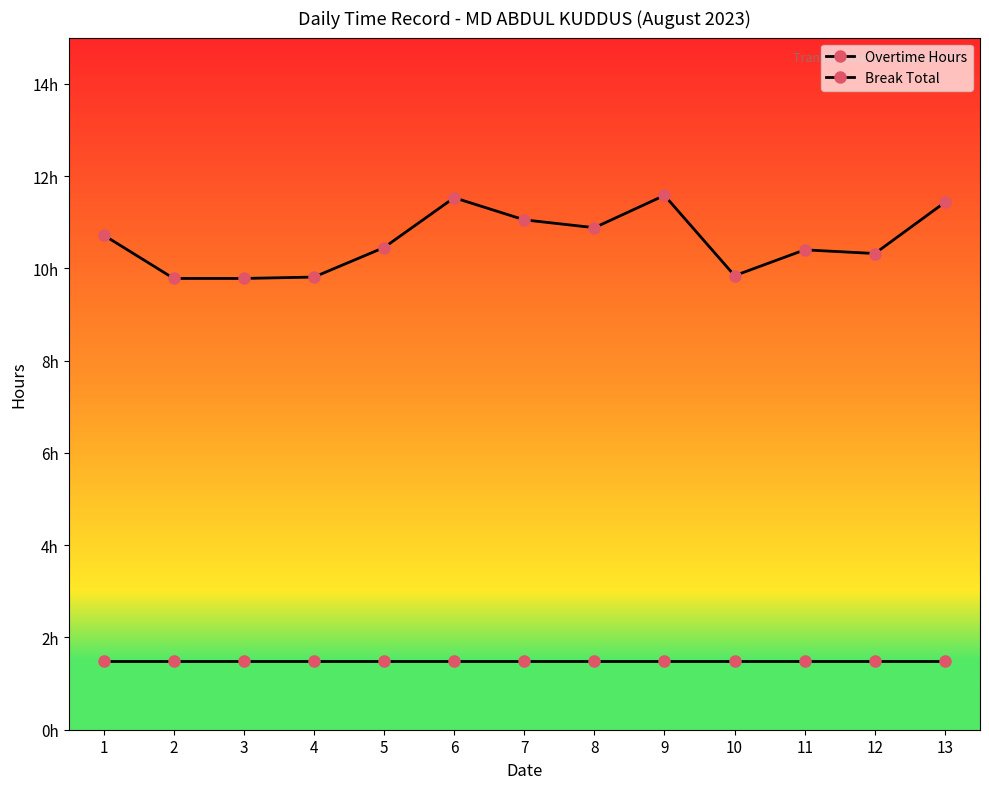

Reading right to left, list all the values displayed in this chart.

Overtime Hours: 11.4	10.3	10.4	9.8	11.6	10.9	11.1	11.5	10.4	9.8	9.8	9.8	10.7
Break Total: 1.5	1.5	1.5	1.5	1.5	1.5	1.5	1.5	1.5	1.5	1.5	1.5	1.5